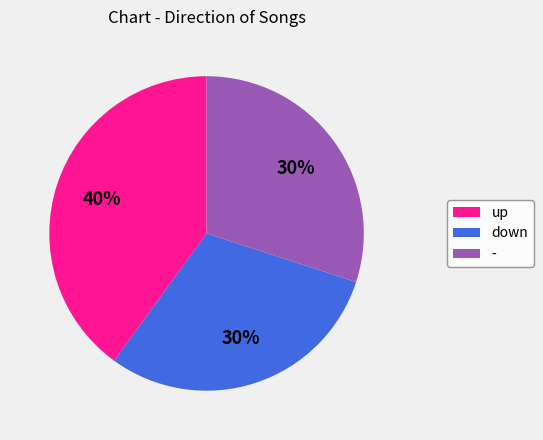

How many segments does this pie chart have?

3